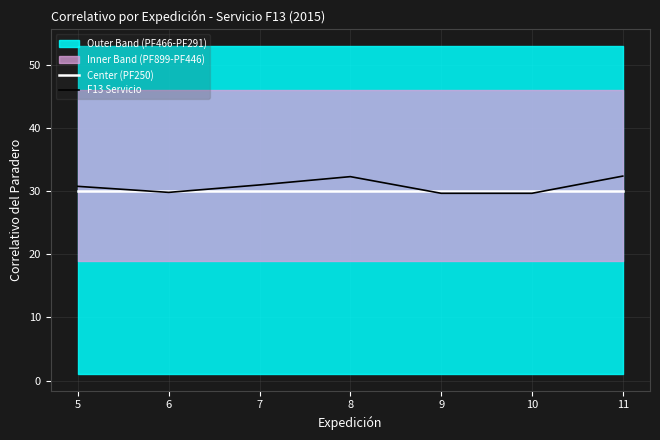

Is the value of Center (PF250) at 5 greater than the value of F13 Servicio at 7?

No